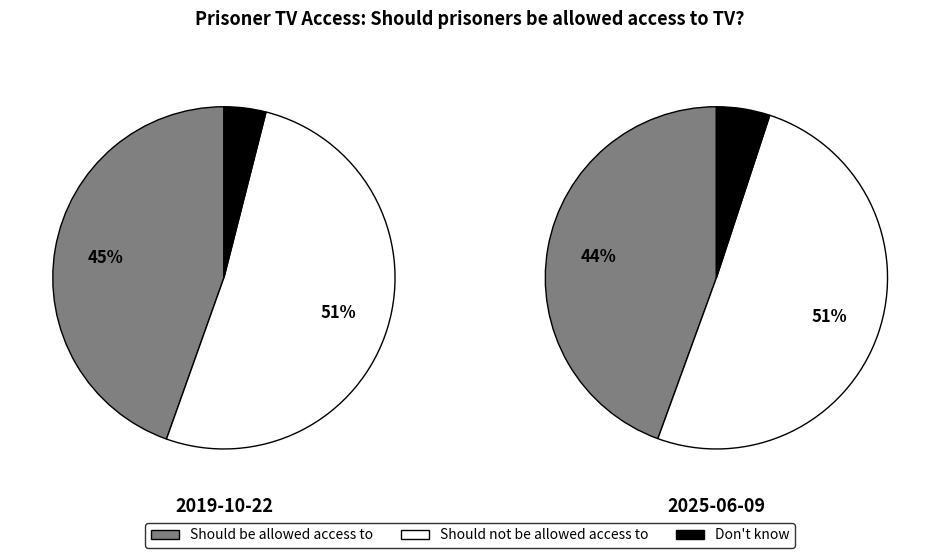

The 2025-06-09 slice represents 60% of the pie. True or false?

False